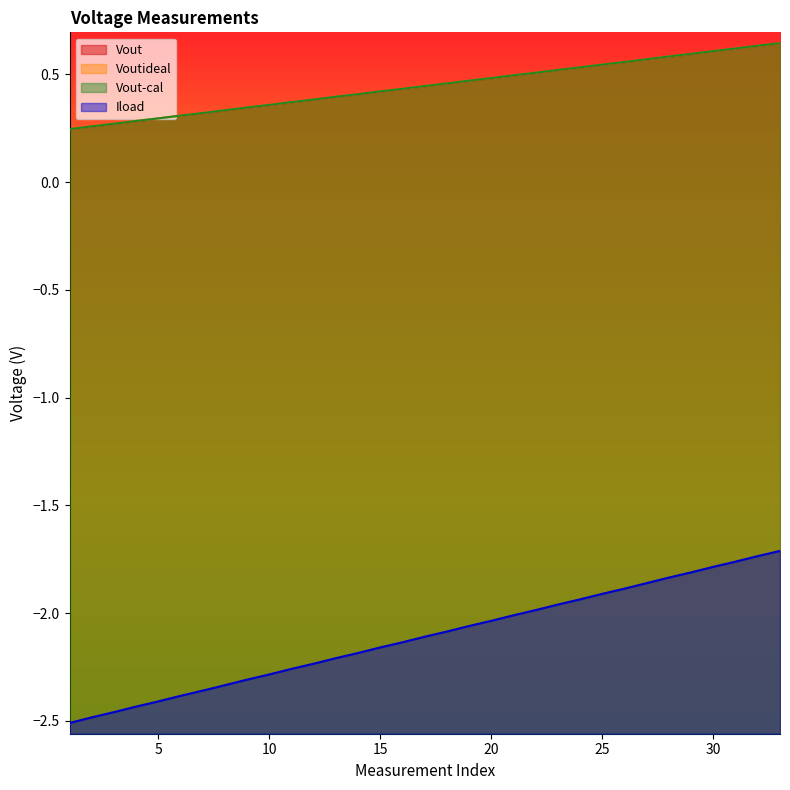

Between 24 and 32, which is larger?

32